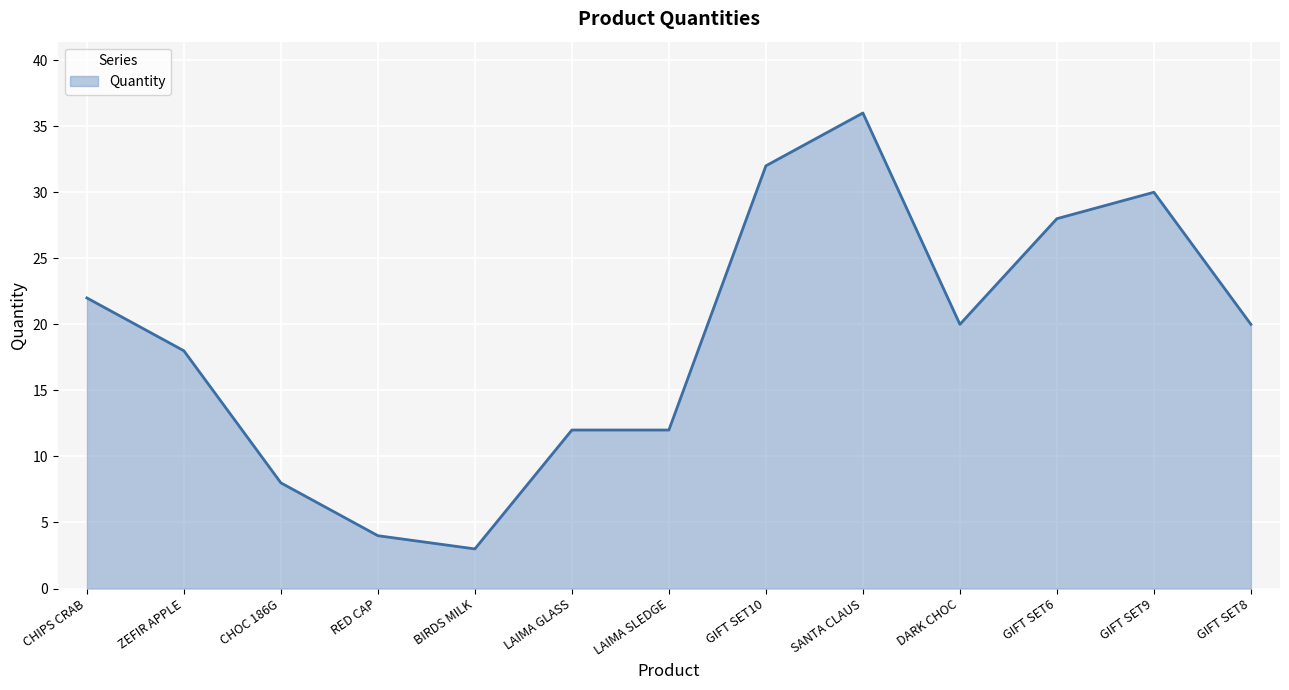

How many values are below 20?

6